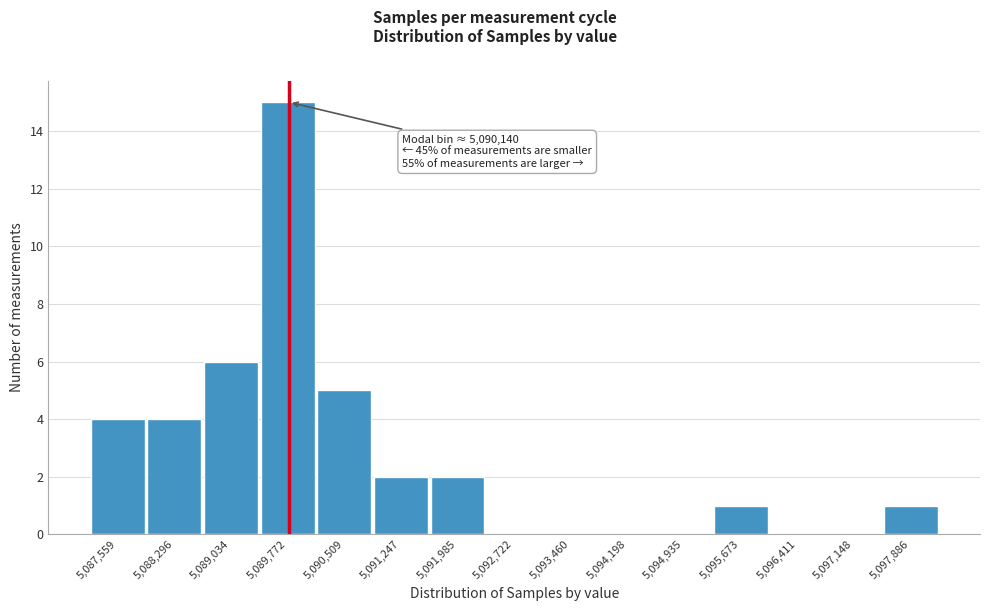

Reading left to right, extract all data points from this chart.

5,087,559=4	5,088,296=4	5,089,034=6	5,089,772=15	5,090,509=5	5,091,247=2	5,091,985=2	5,092,722=0	5,093,460=0	5,094,198=0	5,094,935=0	5,095,673=1	5,096,411=0	5,097,148=0	5,097,886=1